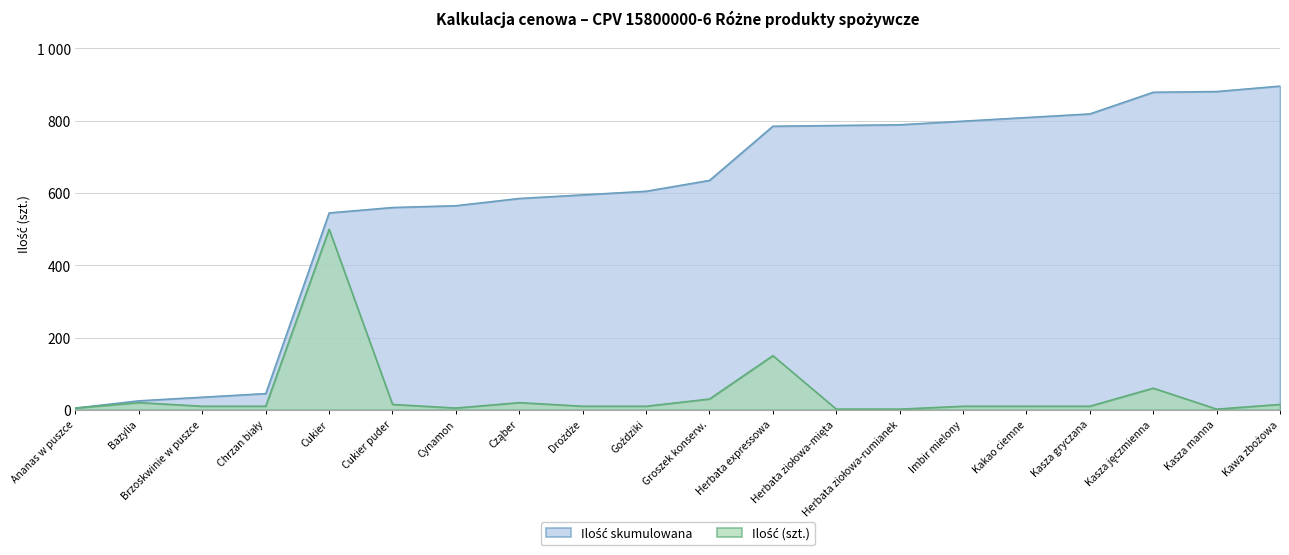

Is it true that Ilość (szt.) equals 10 at Bazylia?

False